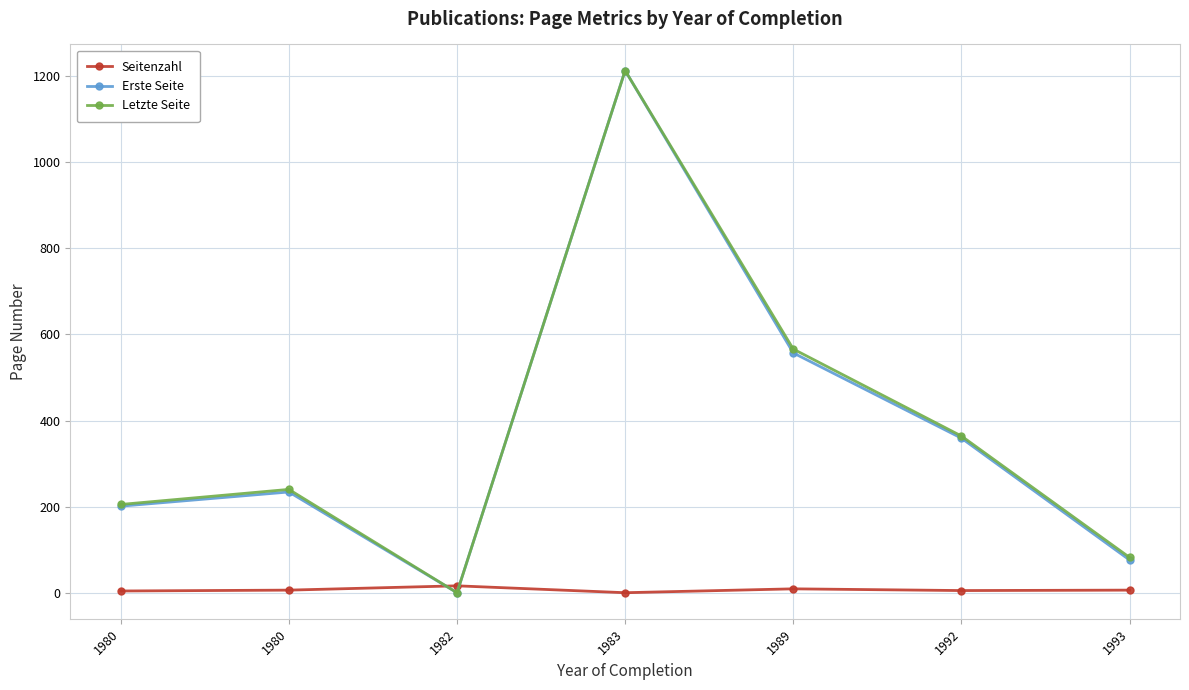

How many interior local valleys does the Erste Seite series have?

1